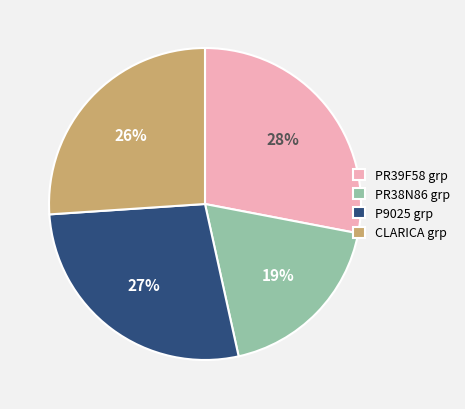

Combined, do P9025 grp and PR38N86 grp account for over 50%?

No